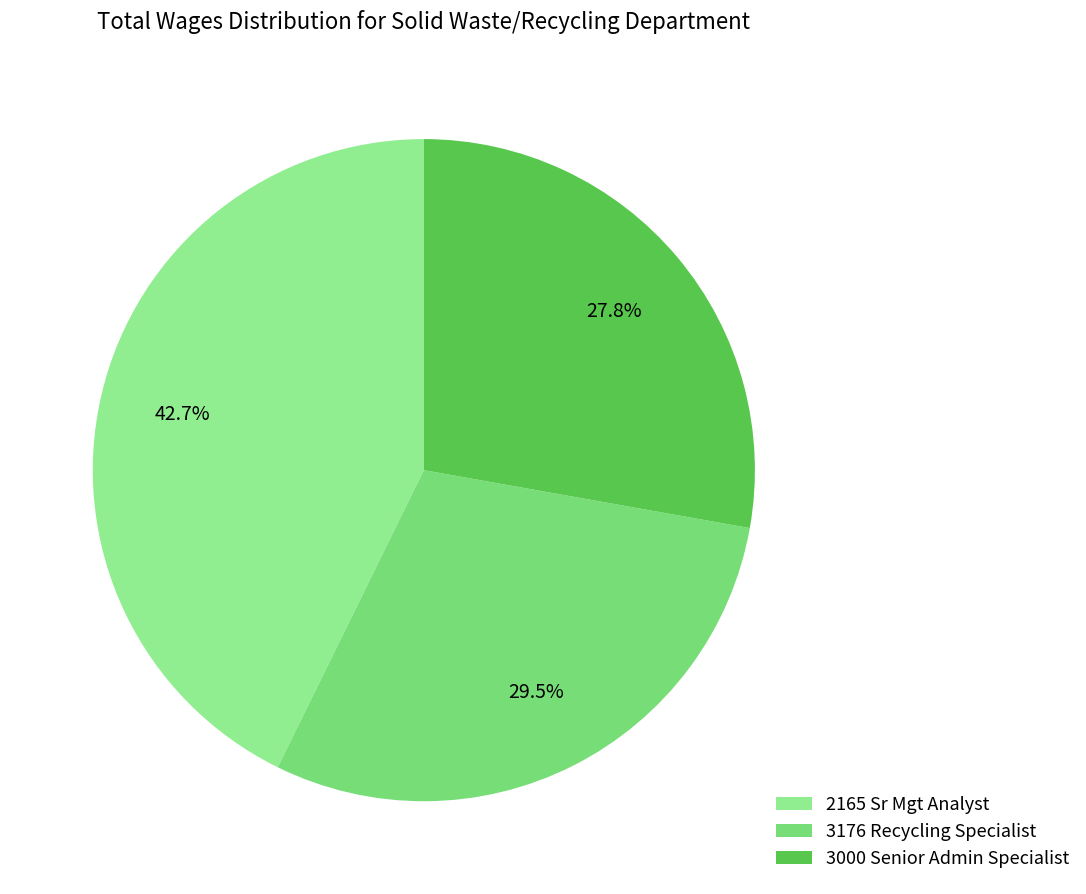

Count the number of slices in the pie.

3